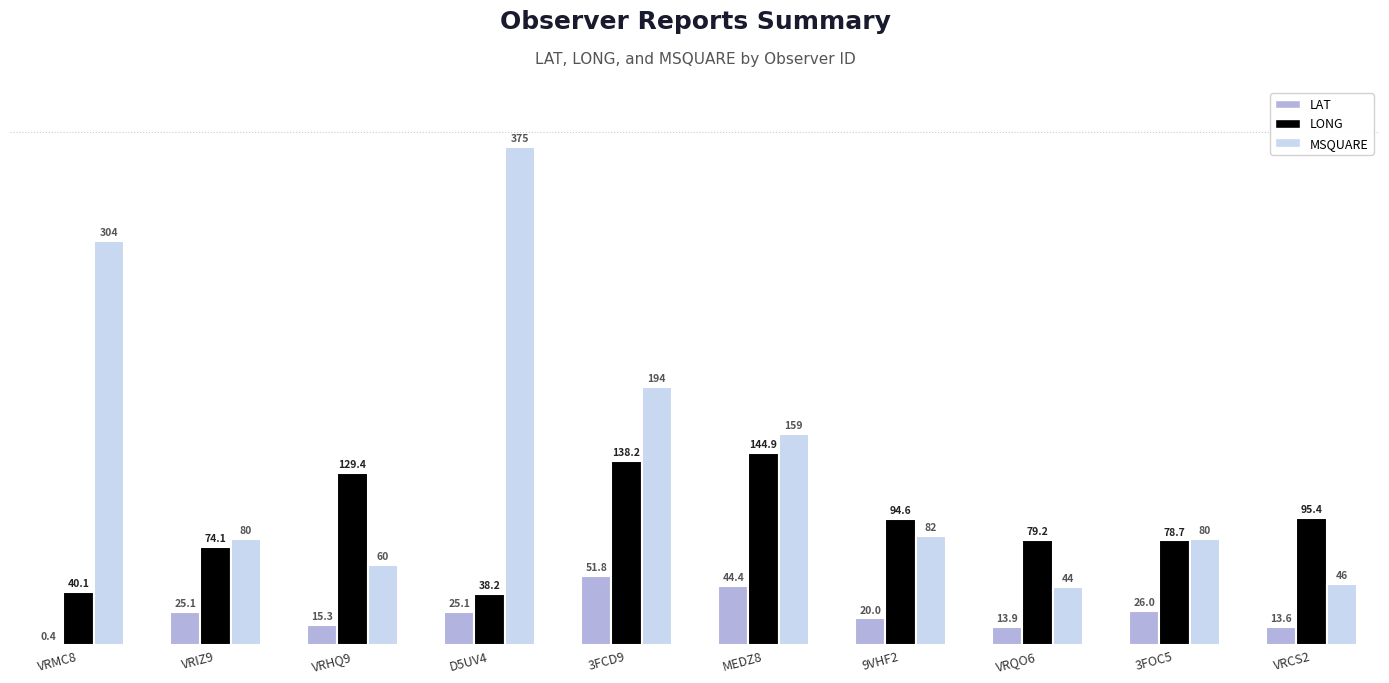

What is the highest value of the MSQUARE series?

375.0